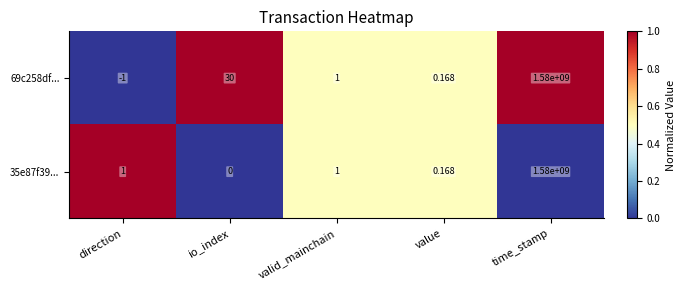

Where does the 69c258df... series first go above 1?

io_index